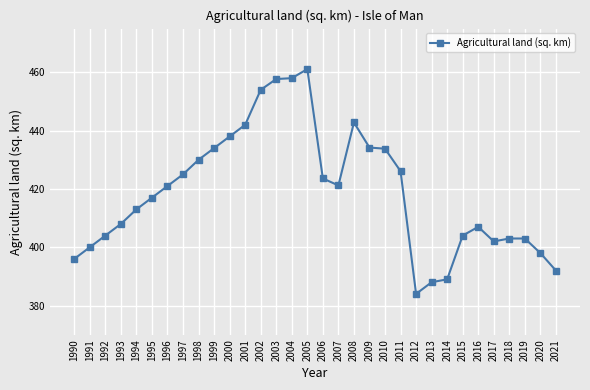

Does the chart display data point markers on the line(s)?

Yes